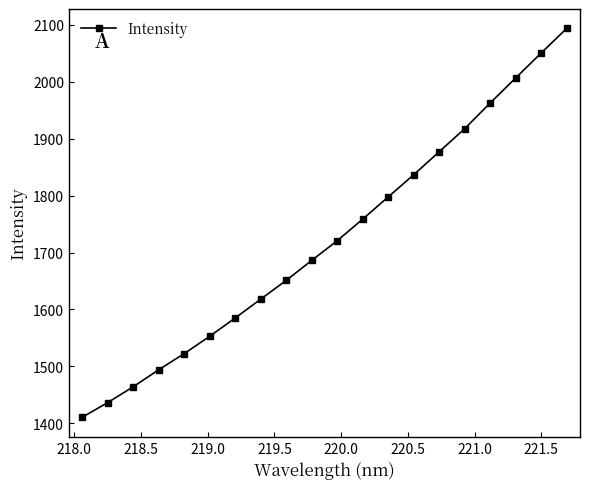

What is the smallest value displayed?

1410.6